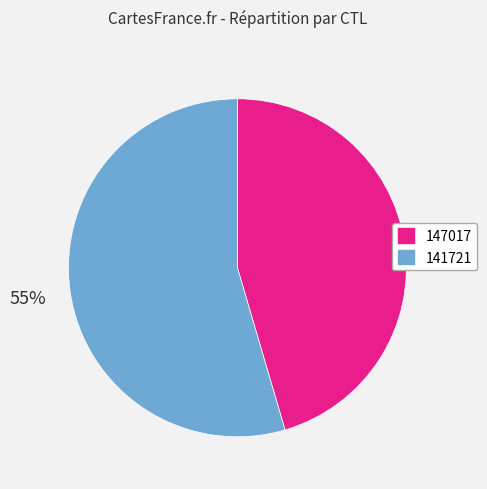

The 147017 slice represents 45% of the pie. True or false?

True